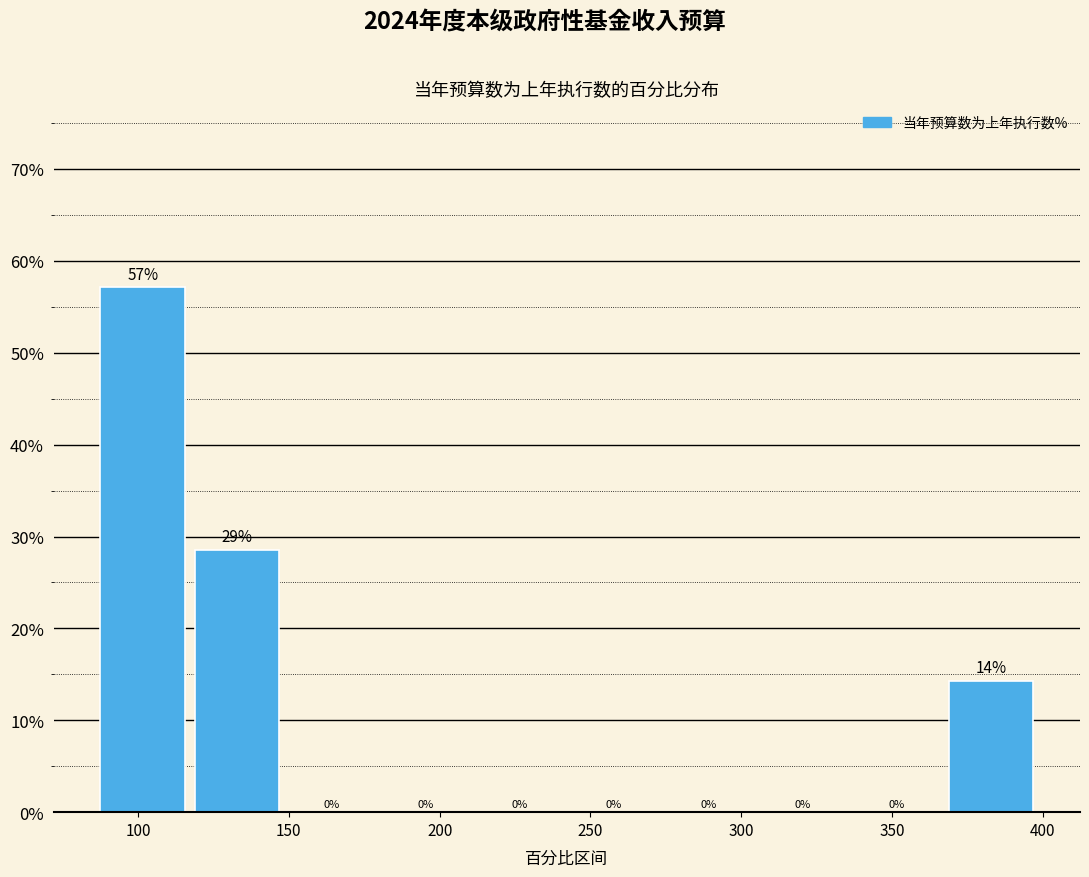

Which range on the x-axis has the tallest bar?

90 to 120